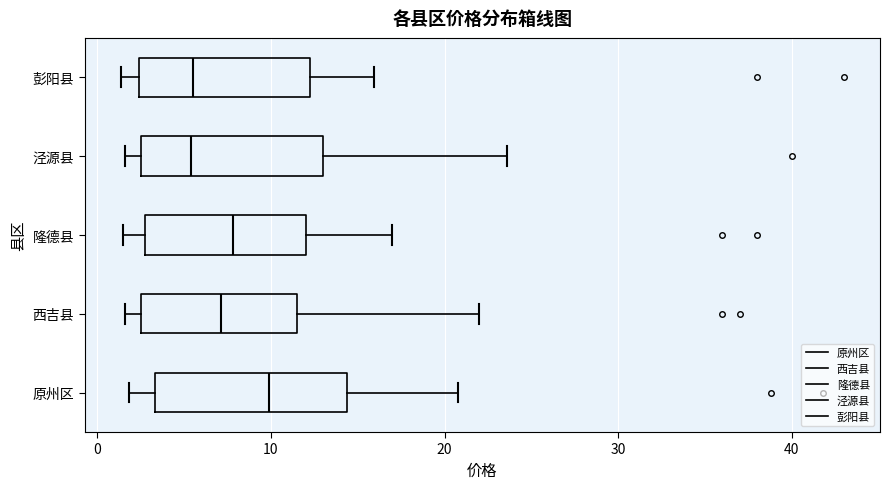

Where is the left edge of the box for 泾源县 on the x-axis? The values are not printed on the chart, so give them approximately, as read against the axis.

3